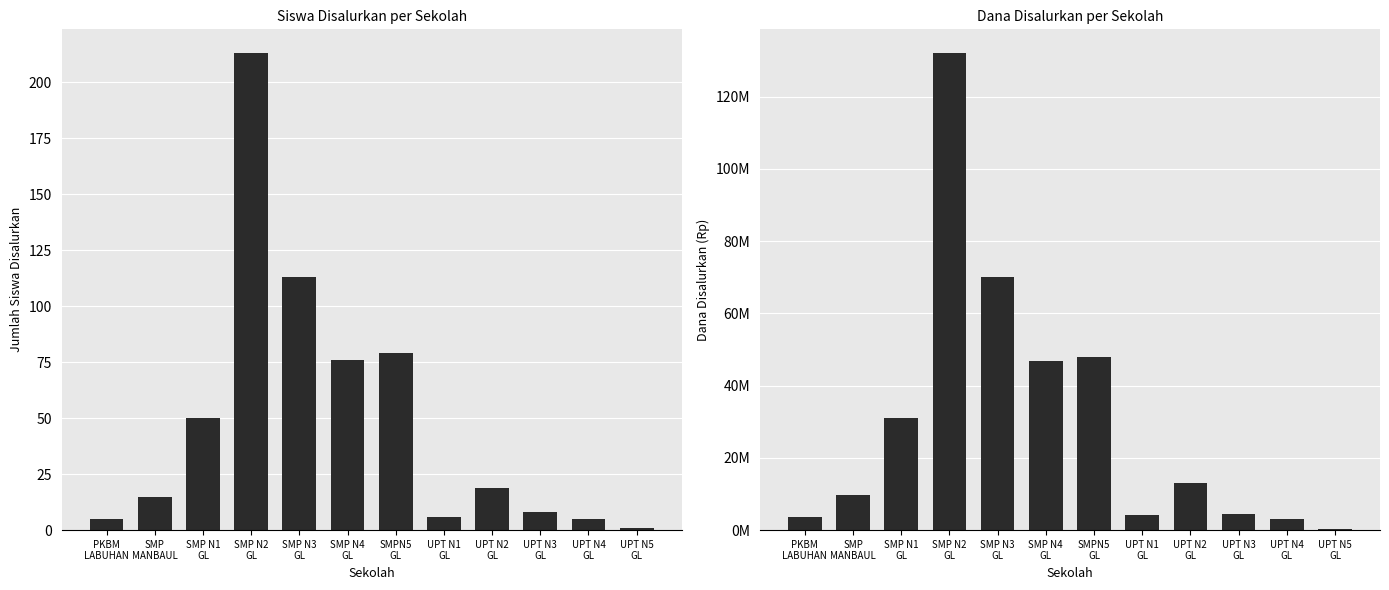

Which category has the lowest value in the Siswa Disalurkan series?

UPT N5
GL